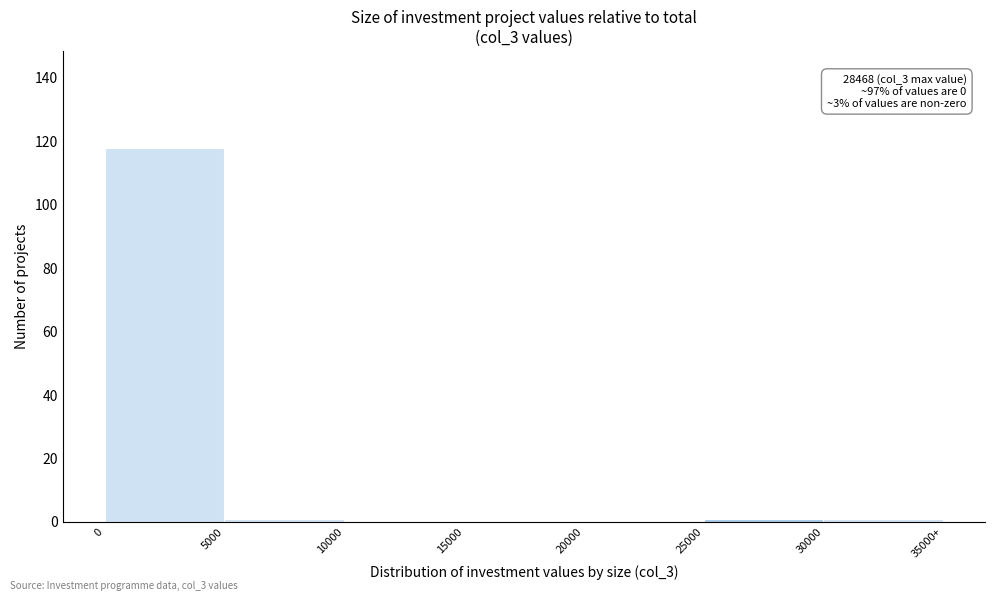

Reading right to left, transcribe all the data shown in this chart.

30000=1	25000=1	20000=0	15000=0	10000=0	5000=1	0=118